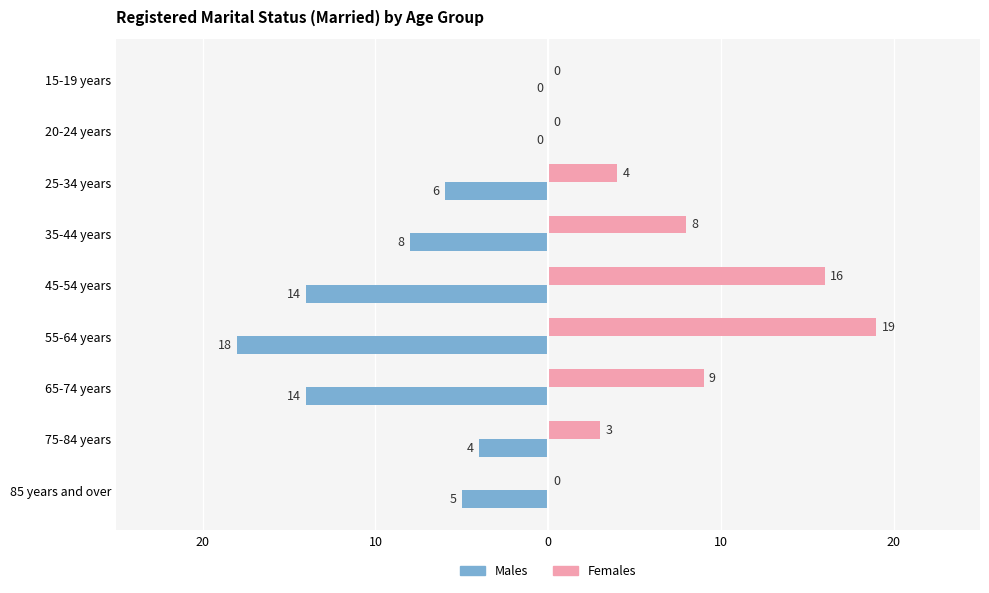

What are all the series names shown in the legend?

Males, Females